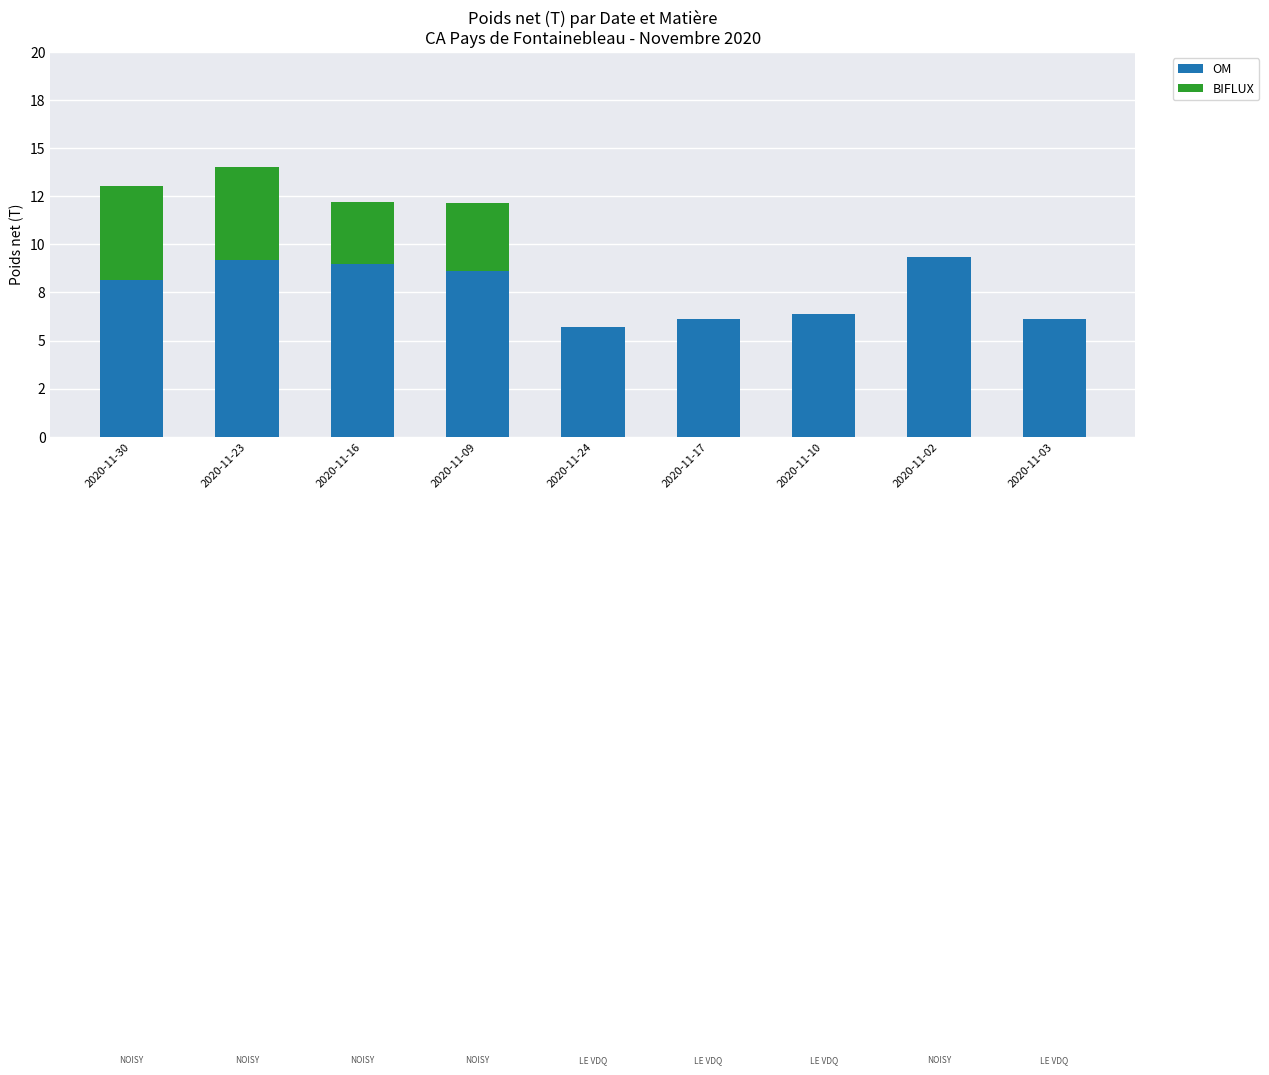

Does the chart contain stacked bars?

Yes